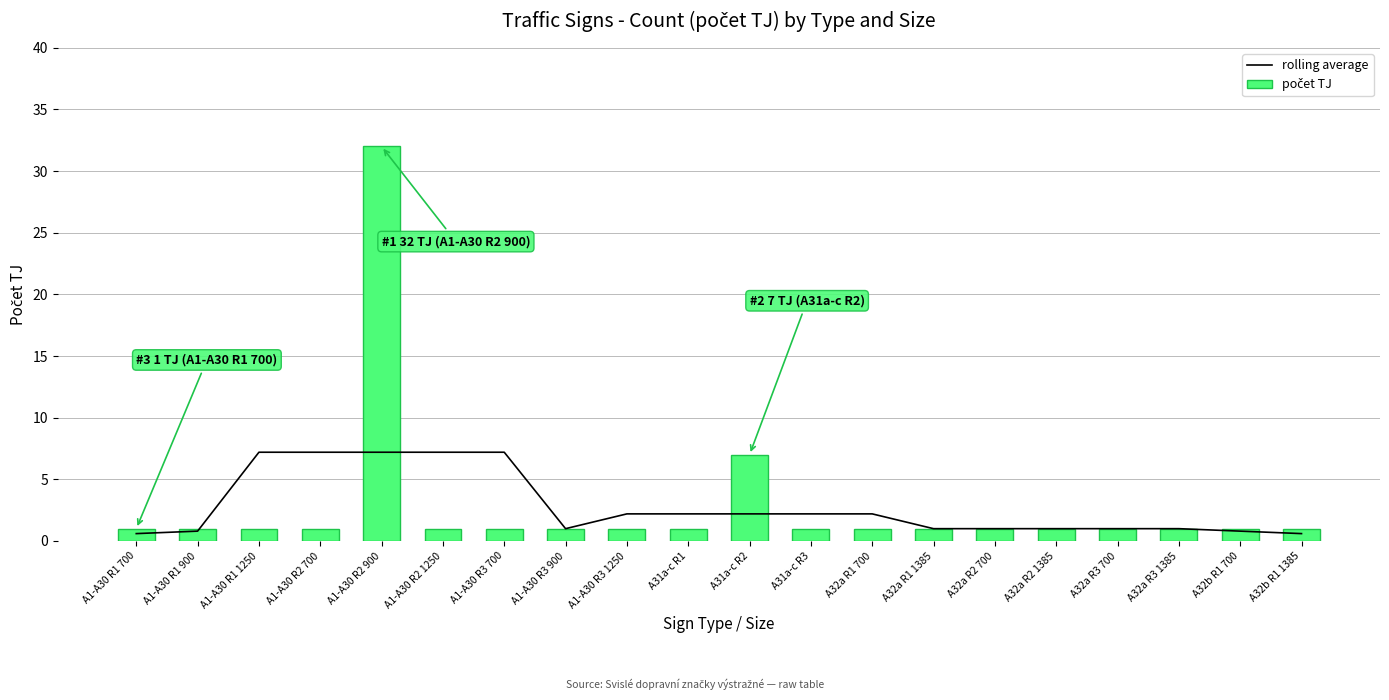

Which category has the highest value in the rolling average series?

A1-A30 R2 900